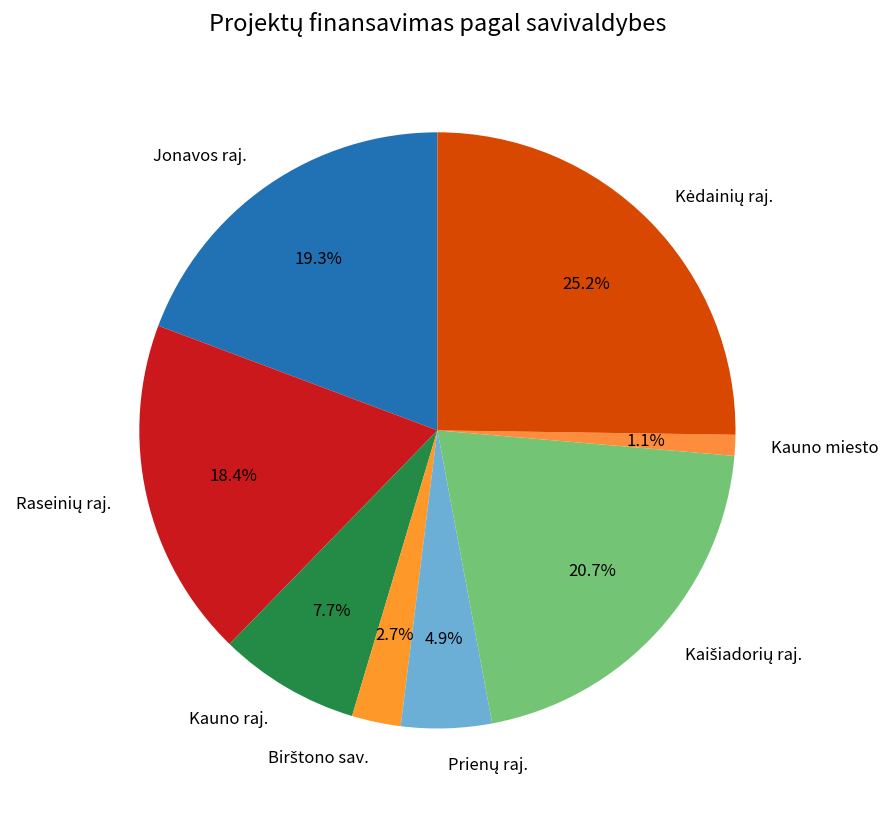

Which category has the smallest portion of the pie?

Kauno miesto